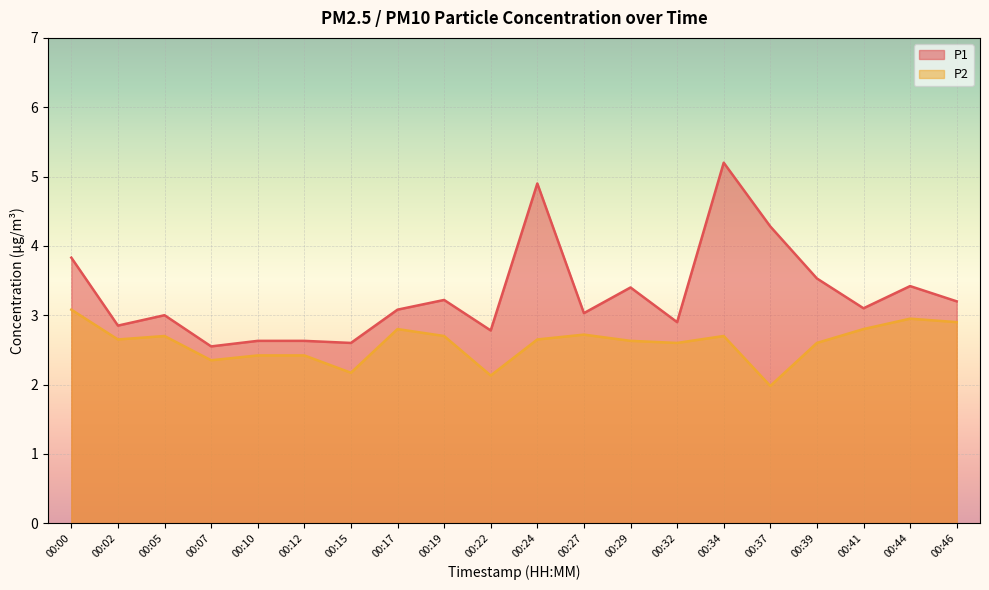

Which series has the largest total across all categories?

P1